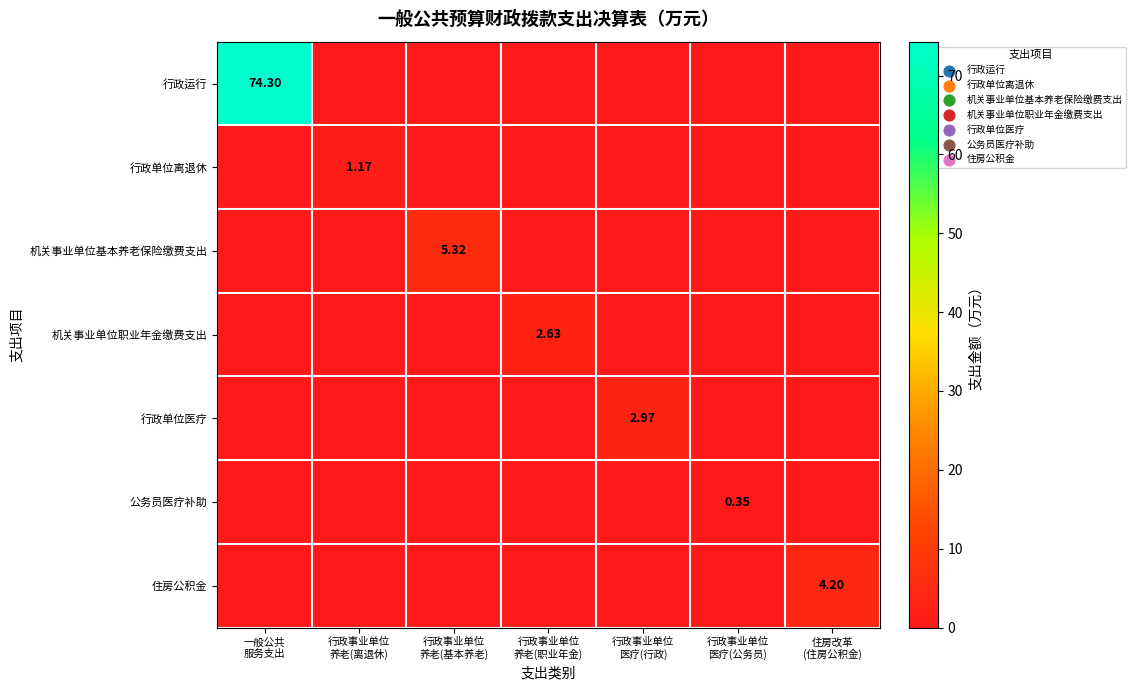

How many 机关事业单位基本养老保险缴费支出 values are between 0 and 1?

6